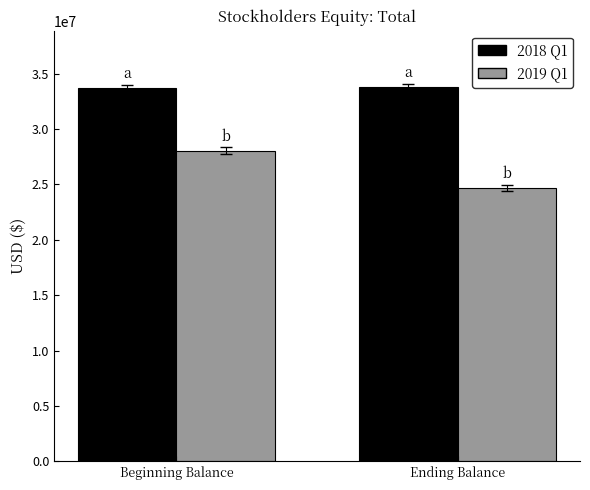

At which category does the chart reach its minimum across all series?

Ending Balance